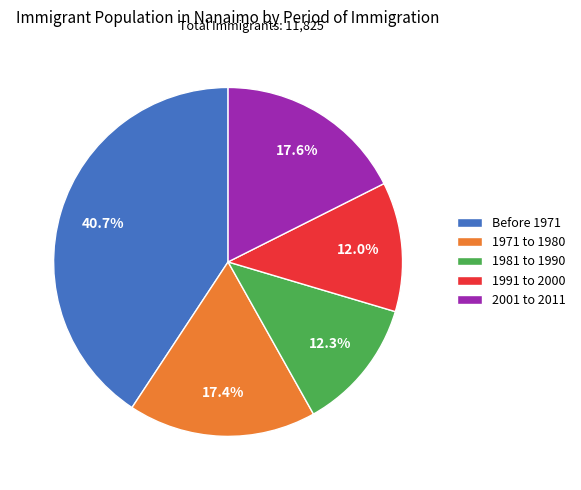

What percentage is the 2001 to 2011 slice, to the nearest percent?

18%